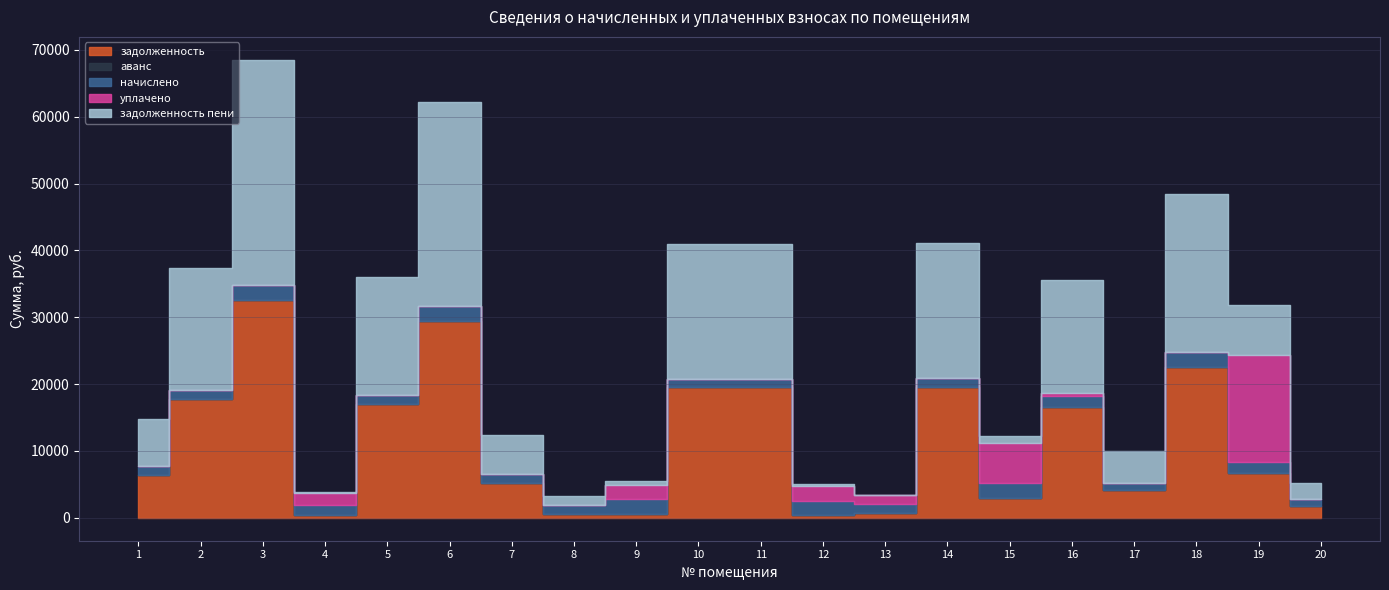

What is the lowest value of the задолженность series?

351.7